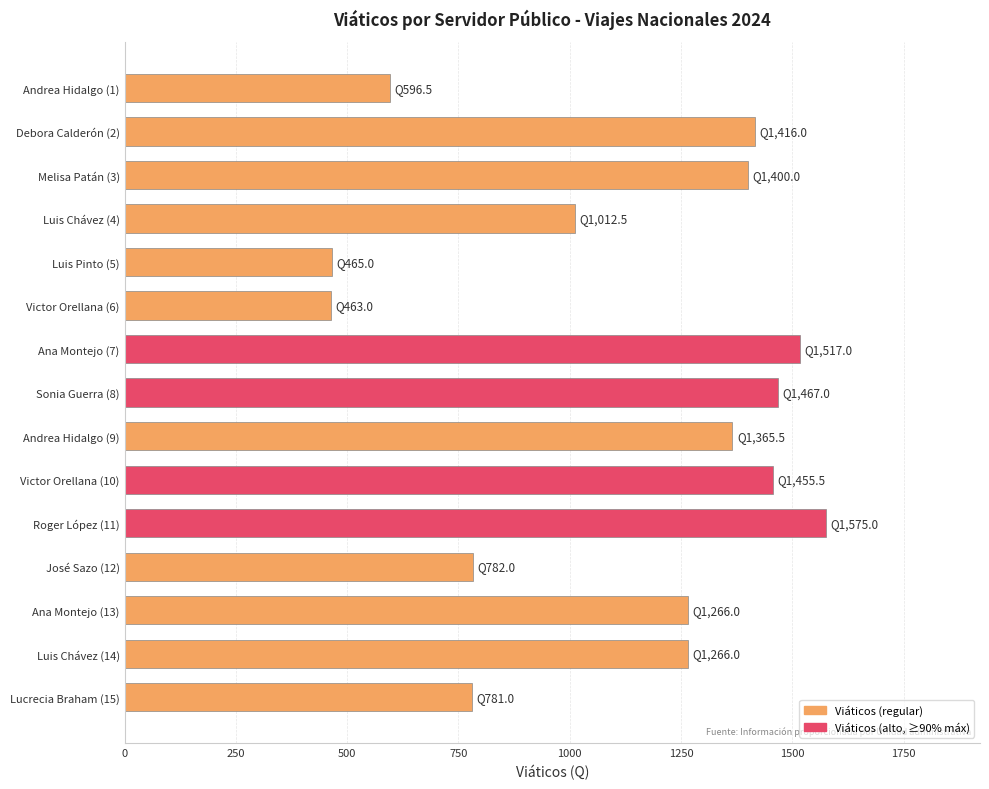

What is the greatest value displayed?

1575.0